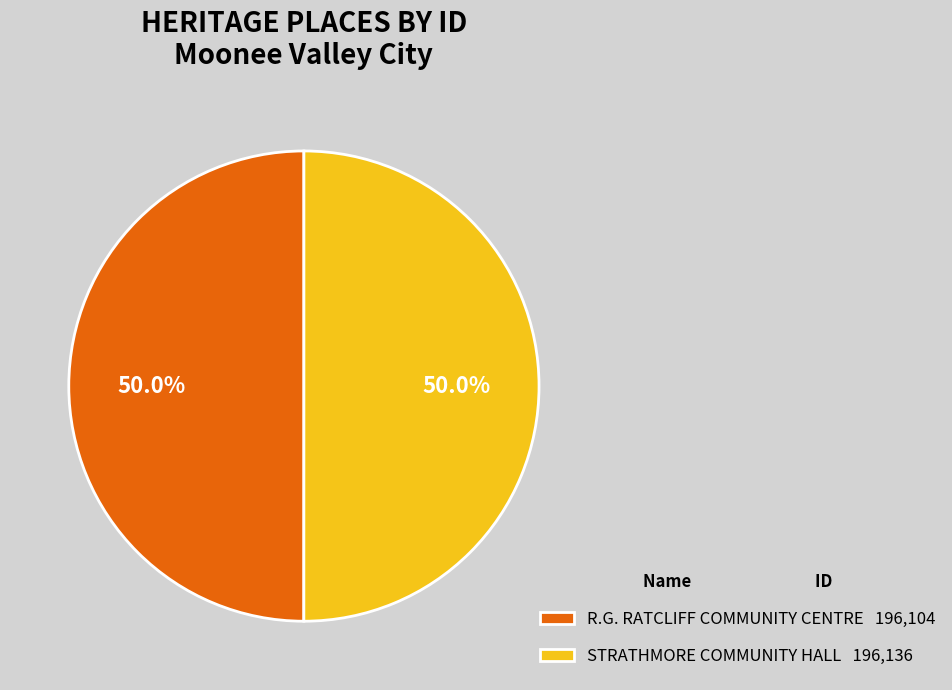

The STRATHMORE COMMUNITY HALL slice represents 60% of the pie. True or false?

False